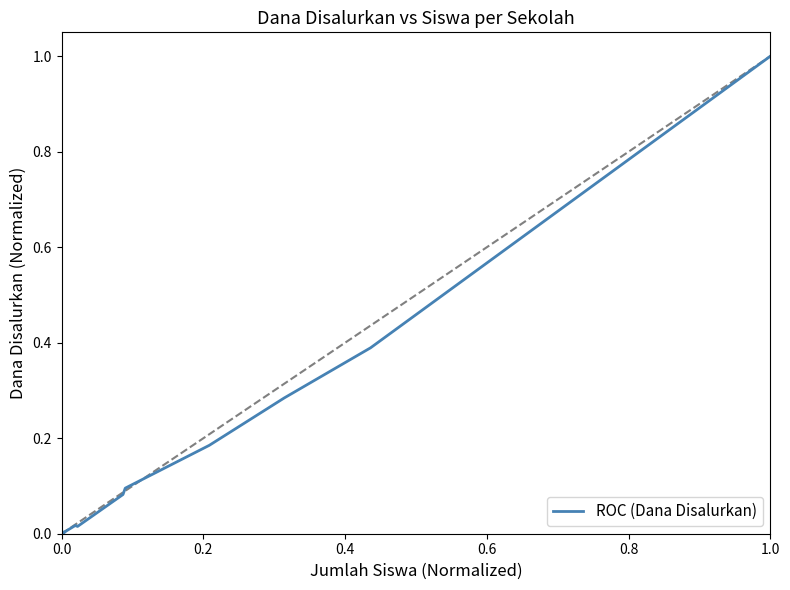

How many lines are shown in the chart?

1